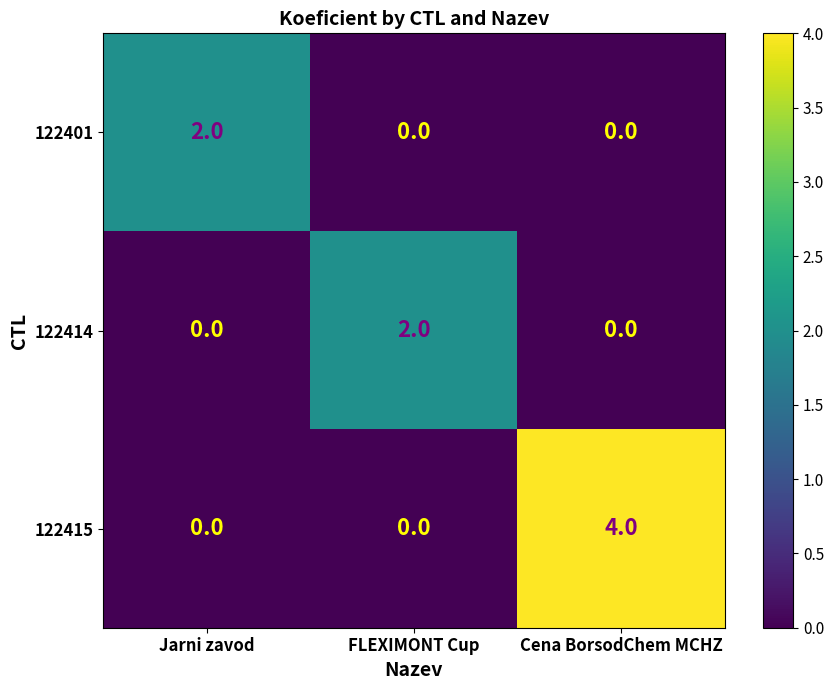

At how many categories does at least one series exceed 1?

3